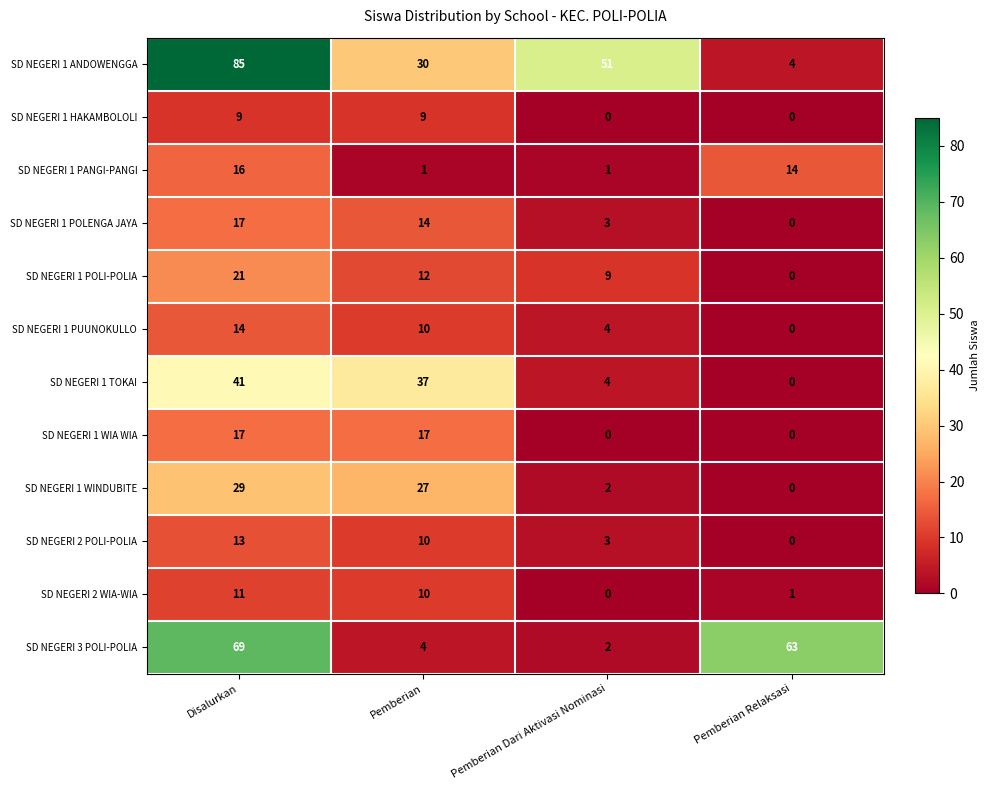

At which category does the chart reach its peak across all series?

Disalurkan